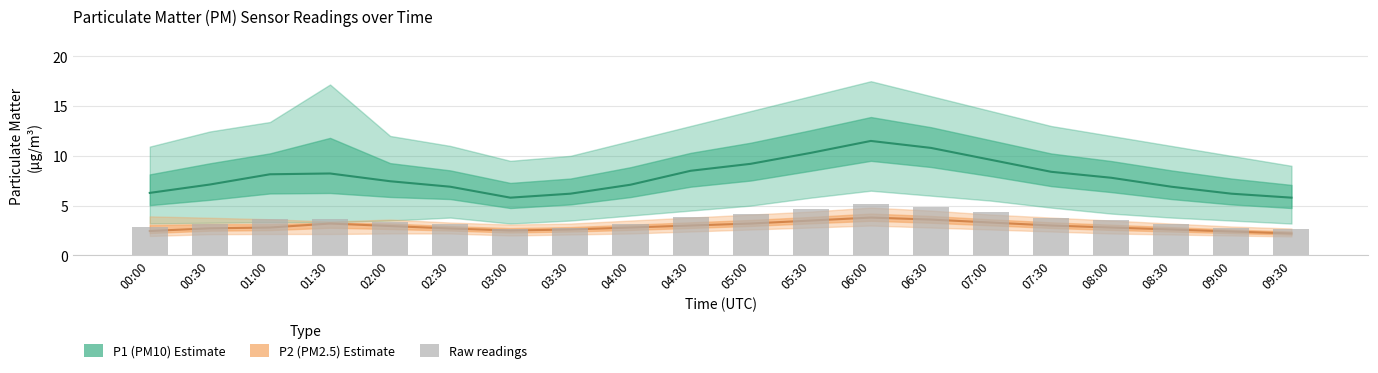

Which label corresponds to the smallest value in the chart?

09:30